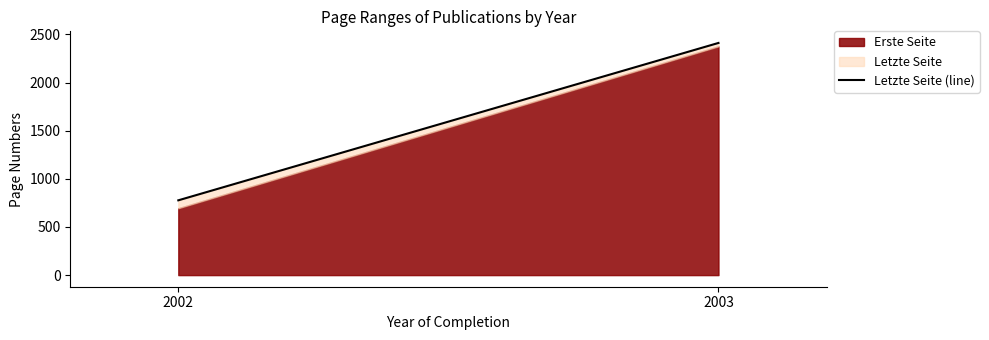

What is the greatest value displayed?

2412